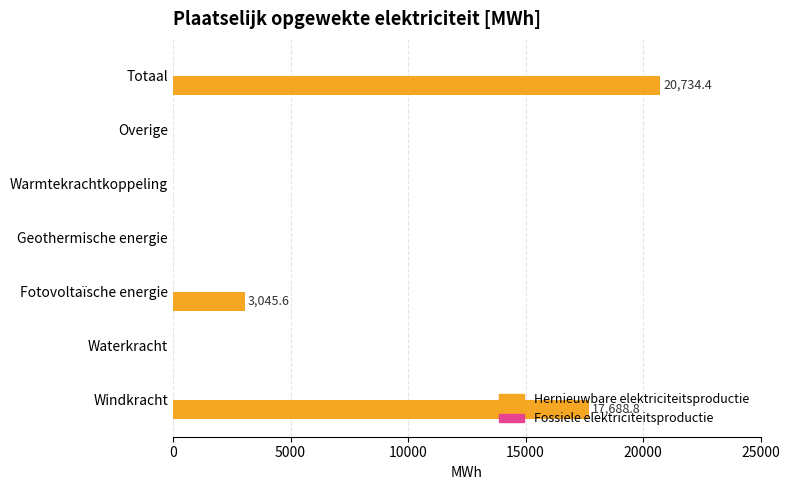

What is the change in value from Fotovoltaïsche energie to Totaal?

+17688.8